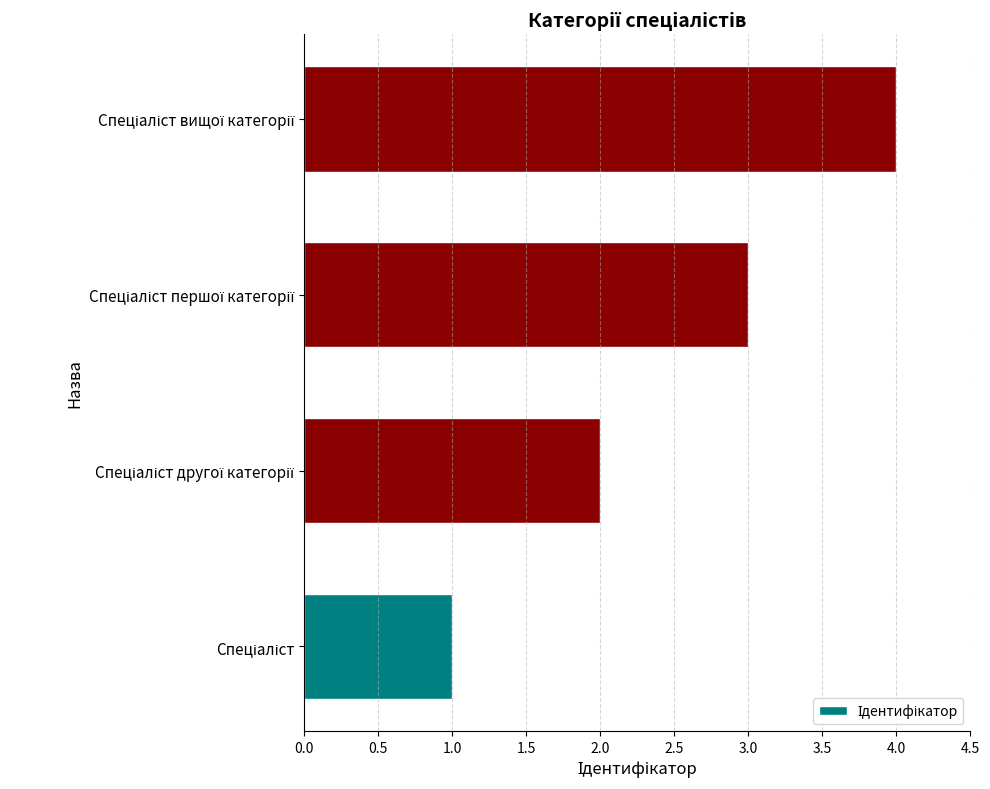

What is the greatest value displayed?

4